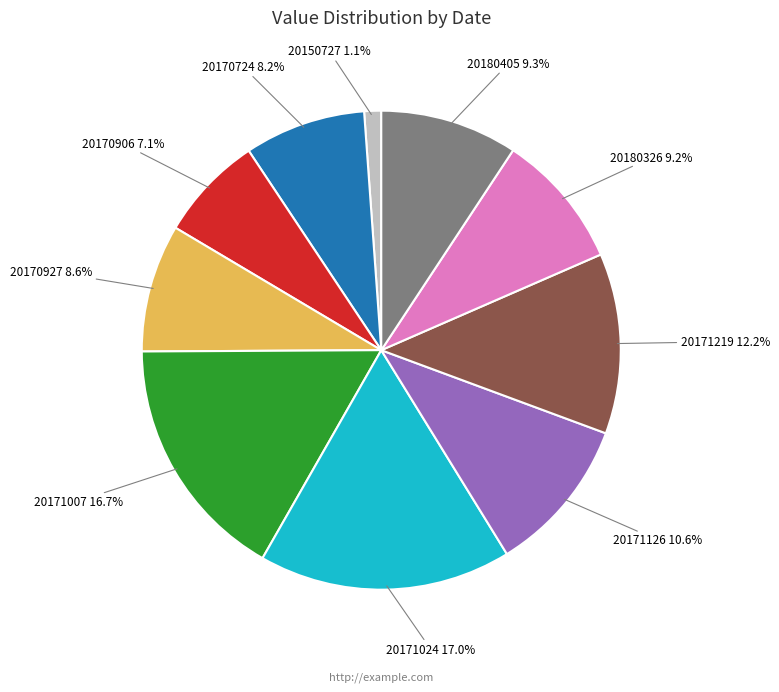

Does any single category account for the majority?

No